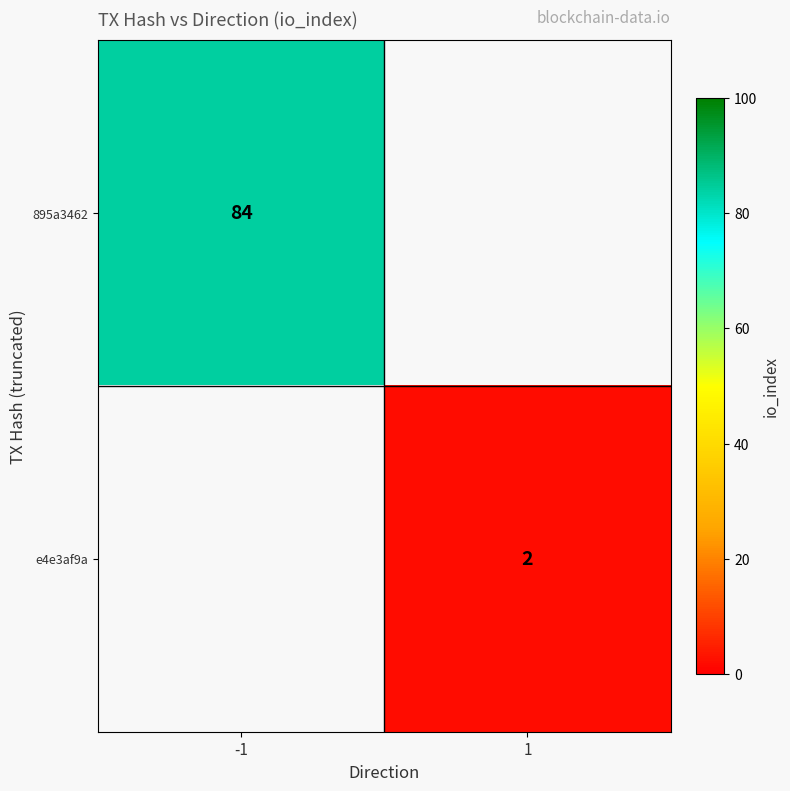

At which category does the chart reach its peak across all series?

-1